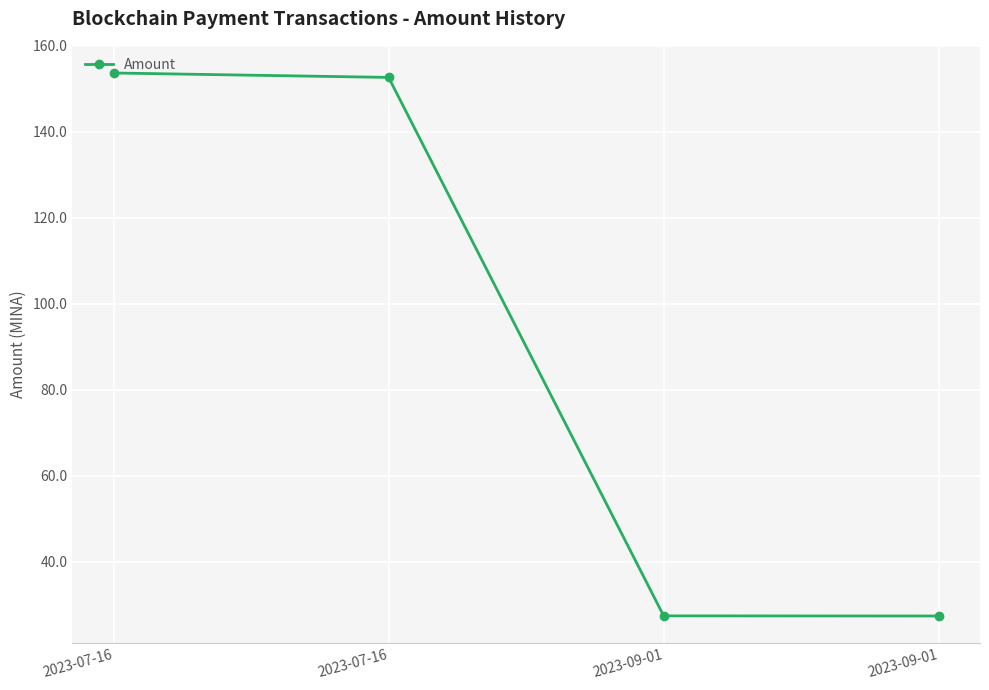

How many values exceed 152?

2